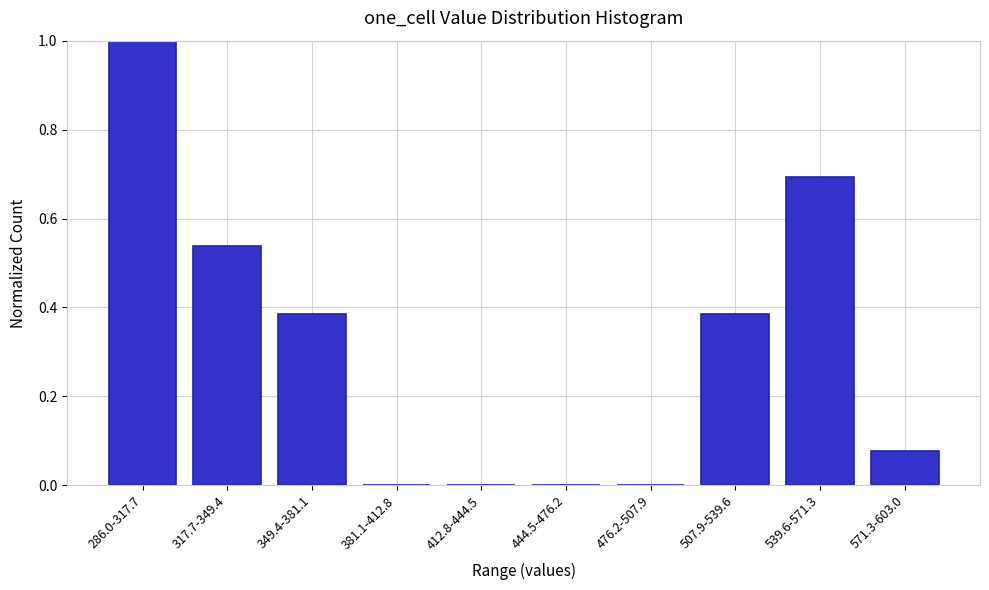

The value at 381.1-412.8 is 0.0. True or false?

True